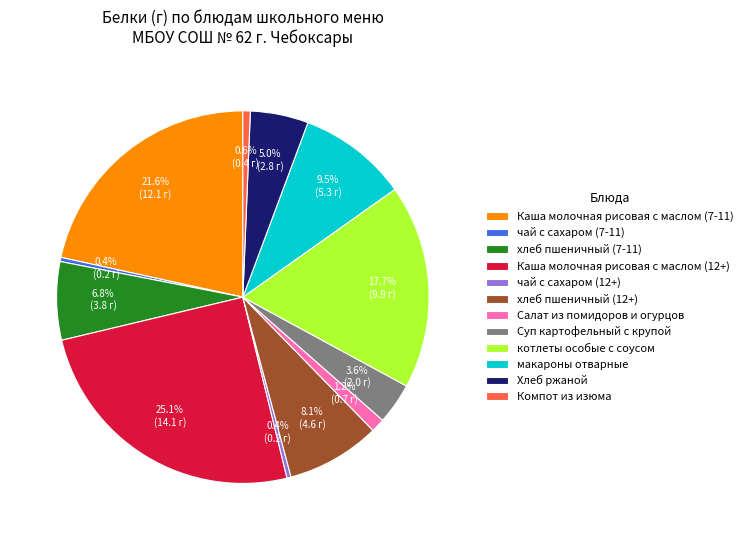

What is the largest slice in the pie chart?

Каша молочная рисовая с маслом (12+)